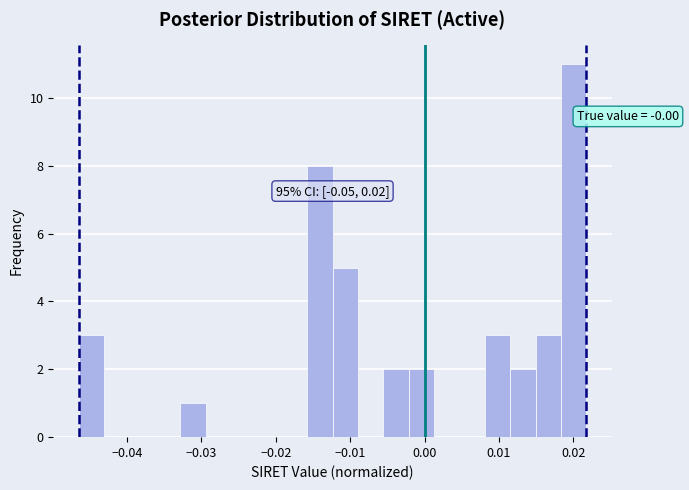

Read against the x-axis, roughly where is the centre of the tallest bar?

0.020